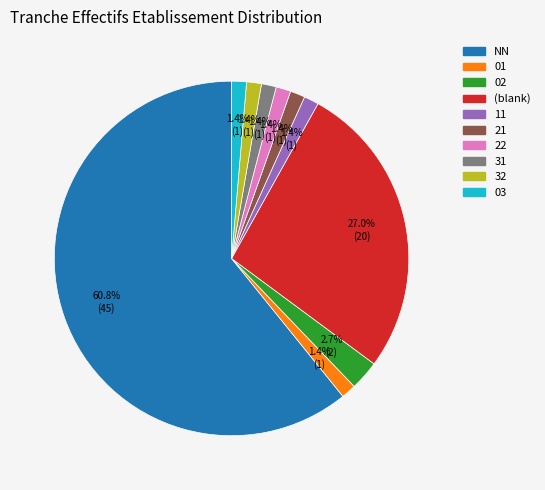

How much of the chart is everything except 11?

98.6%